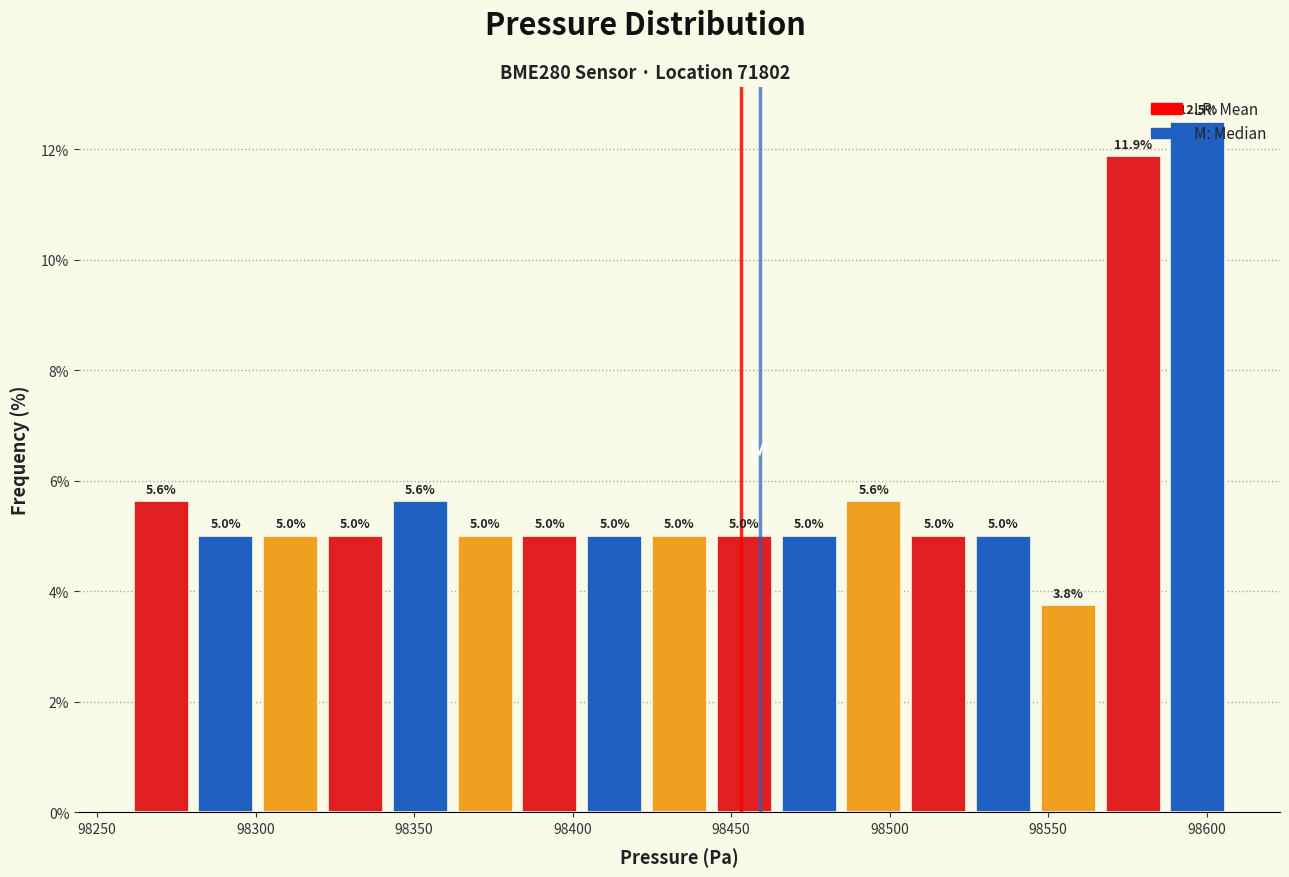

What is the height of the bar covering 98360 to 98385 on the x-axis? The bar edges are not printed on the chart, so give them approximately, as read against the axis.

5.0